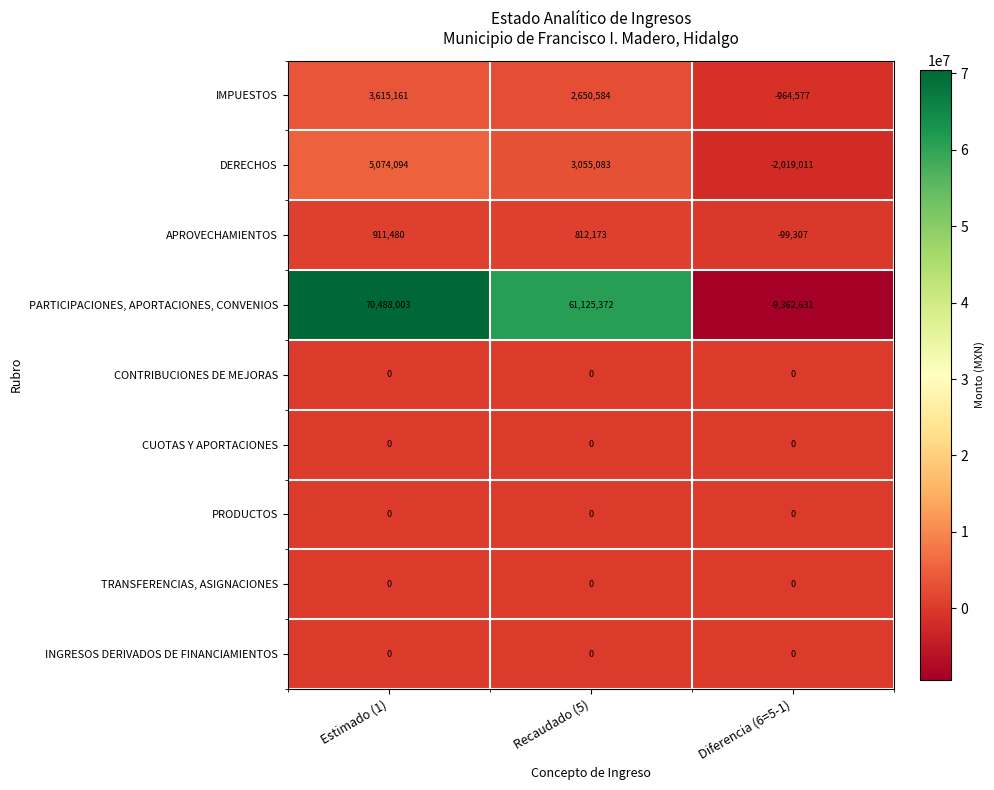

How many PARTICIPACIONES, APORTACIONES, CONVENIOS values are between -9362631 and 70488003?

3